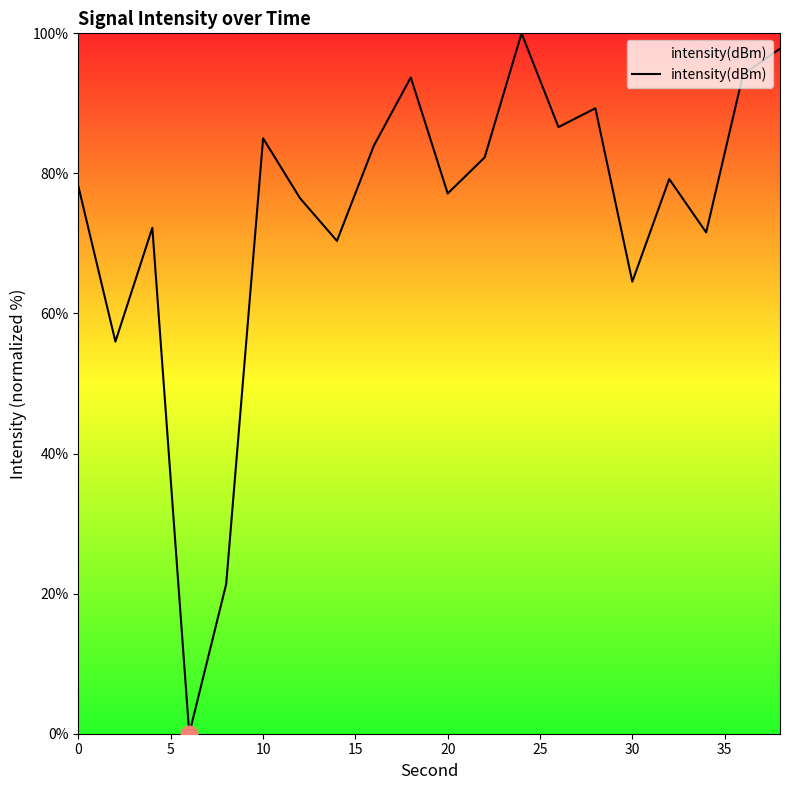

What is the difference between the maximum and minimum values?

100.0